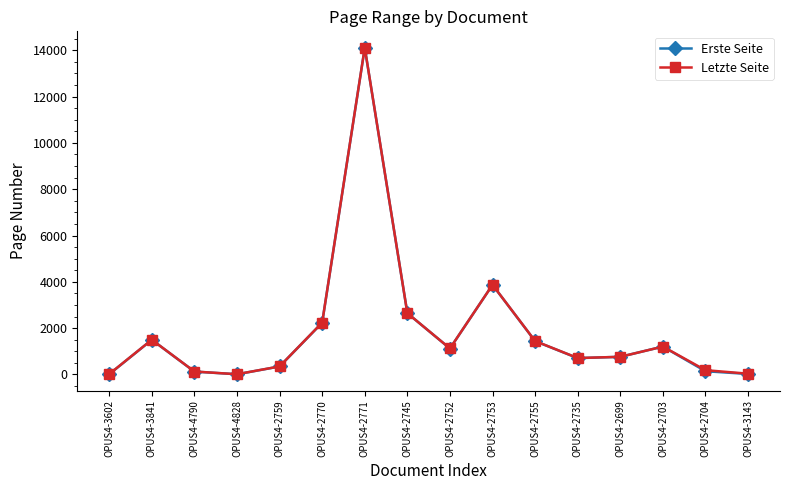

How many data points does each series have?

16